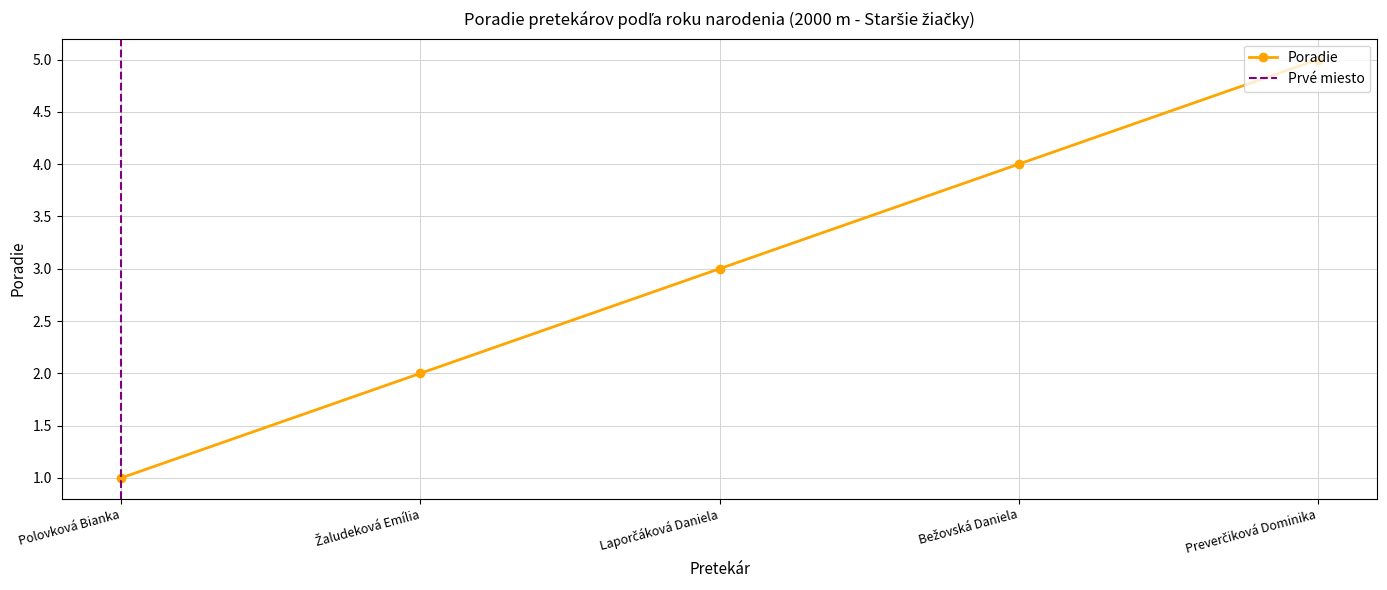

True or false: the data shows 2 at Žaludeková Emília.

True